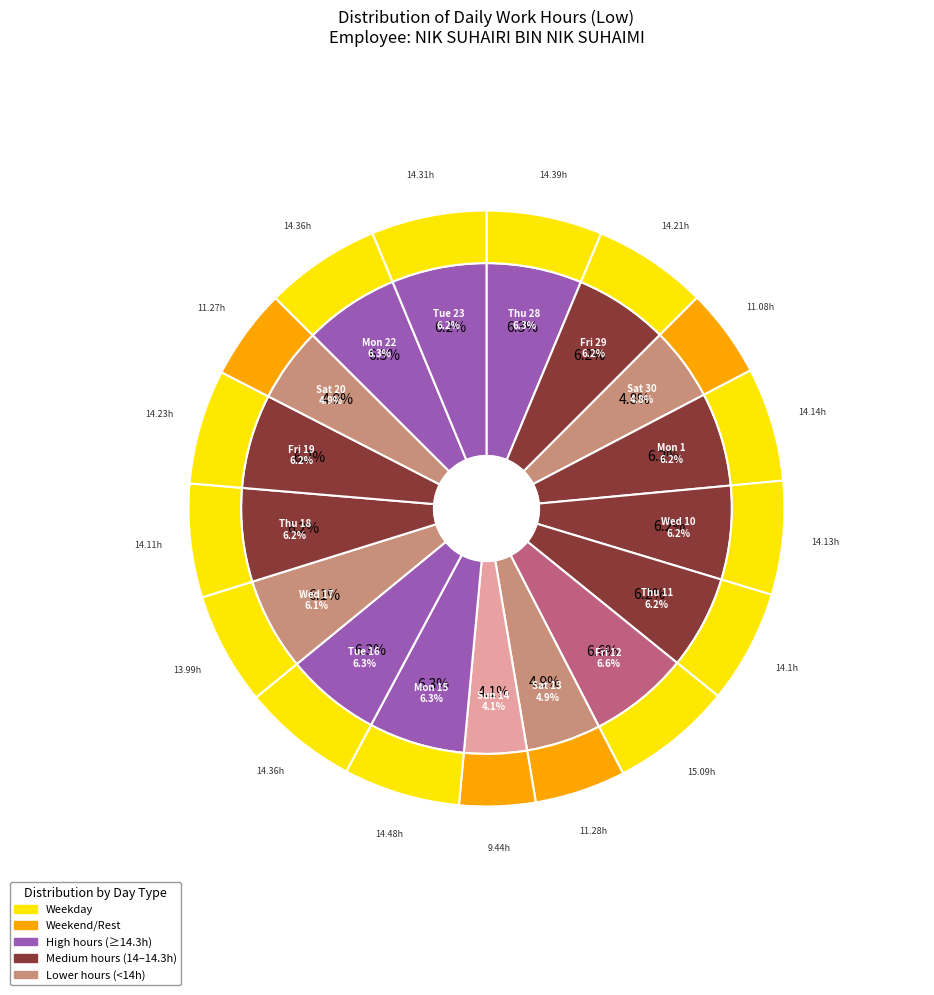

Combined, do Thu 11 and Fri 29 account for over 50%?

No